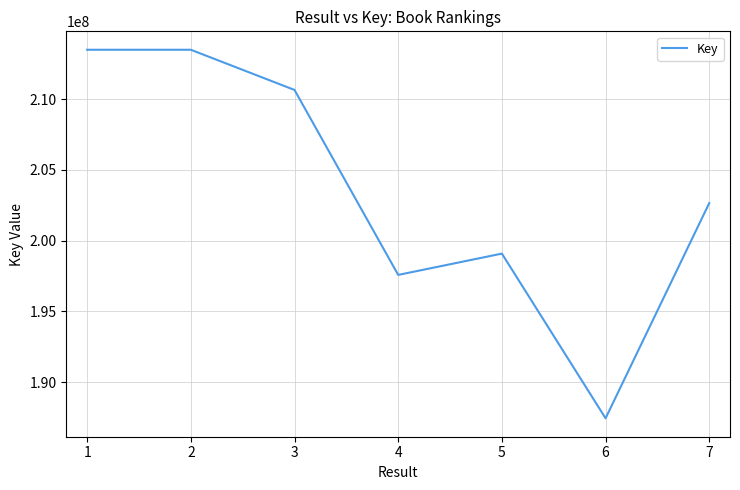

What is the smallest value displayed?

187444249